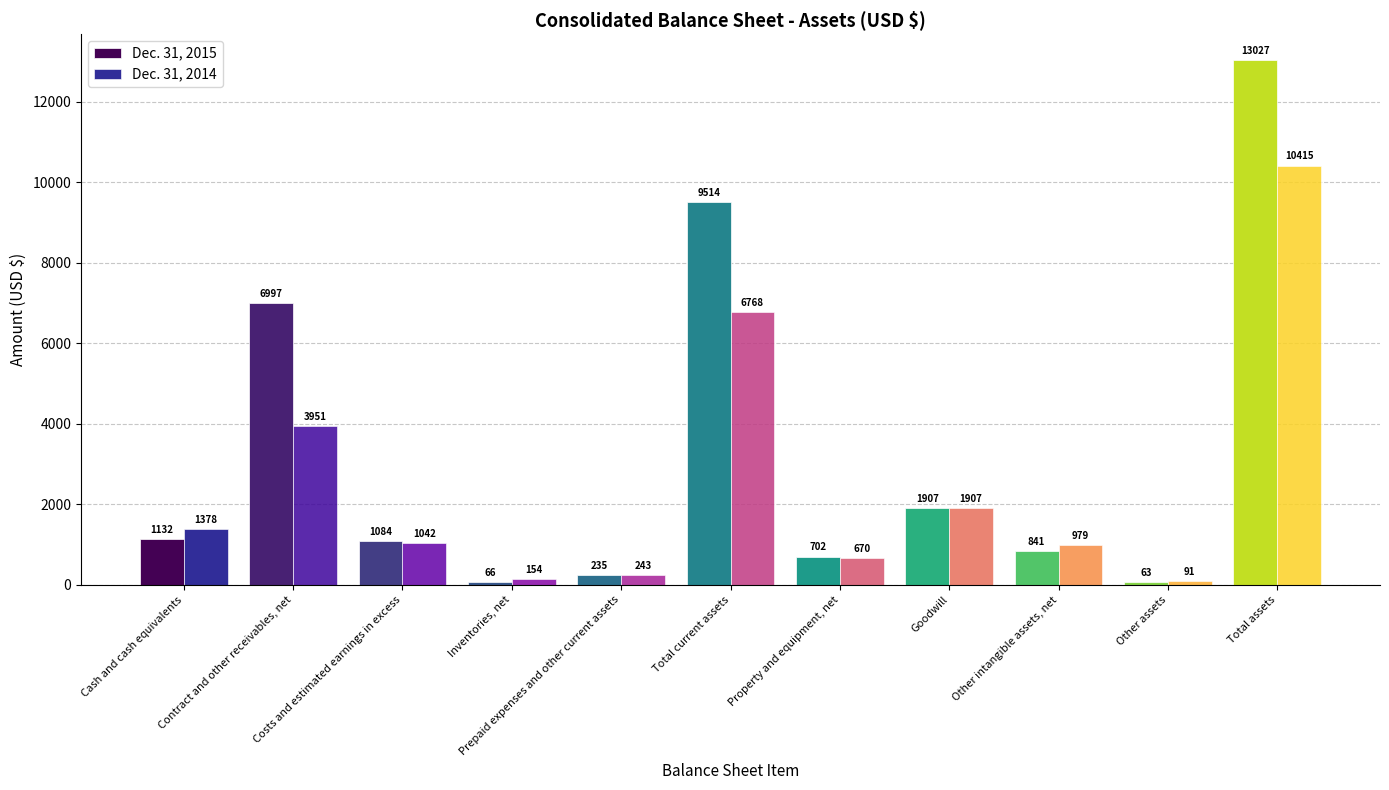

How many values in the Dec. 31, 2015 series are below 1084?

5